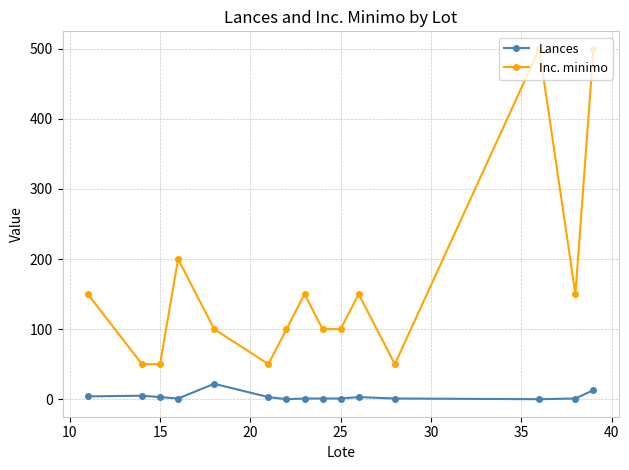

Which series has the largest range (max minus min)?

Inc. minimo